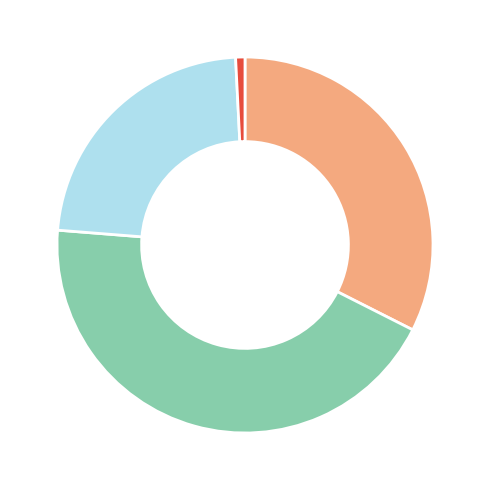

Is there any slice that represents more than half of the pie?

No